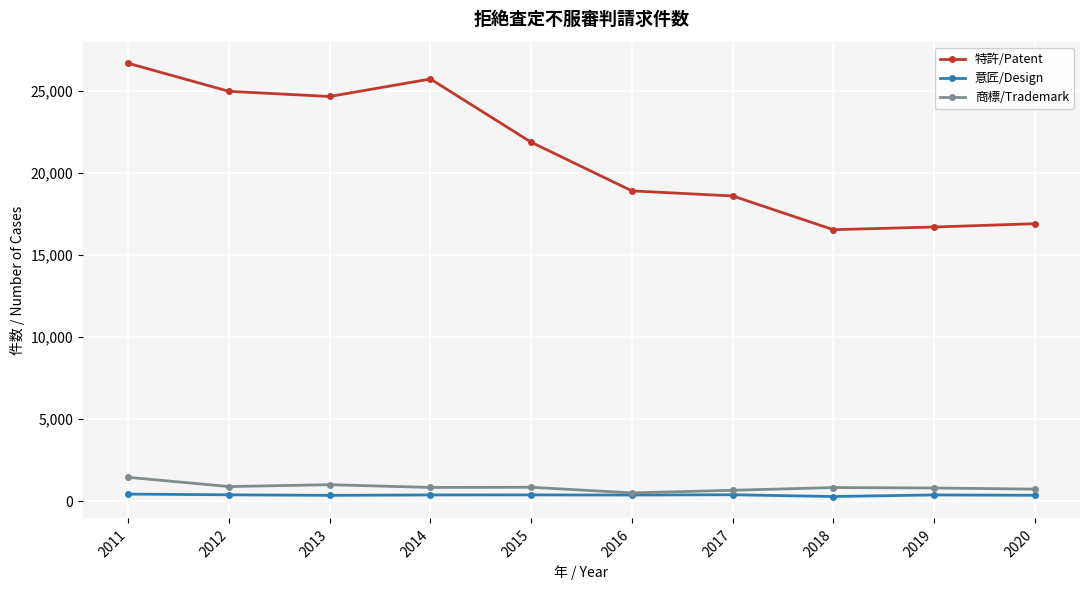

What is the spread (max minus min) of values at 2018?

16243